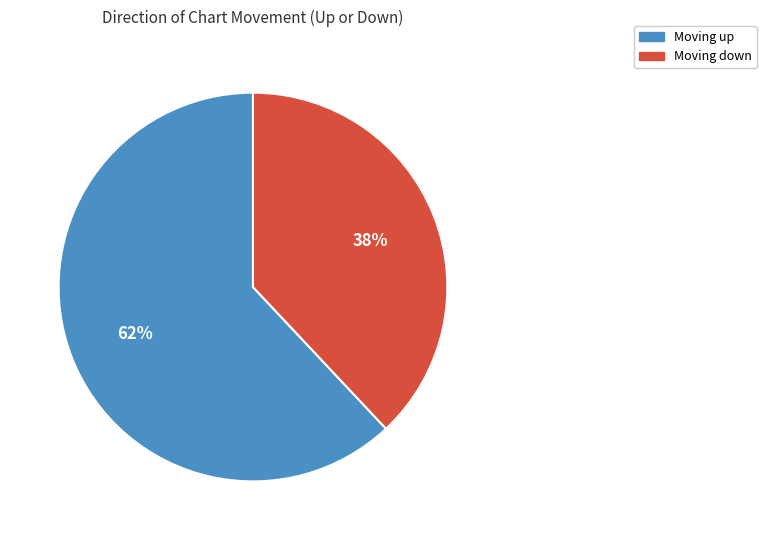

To the nearest percent, what is the difference between the largest and smallest slice percentages?

24%